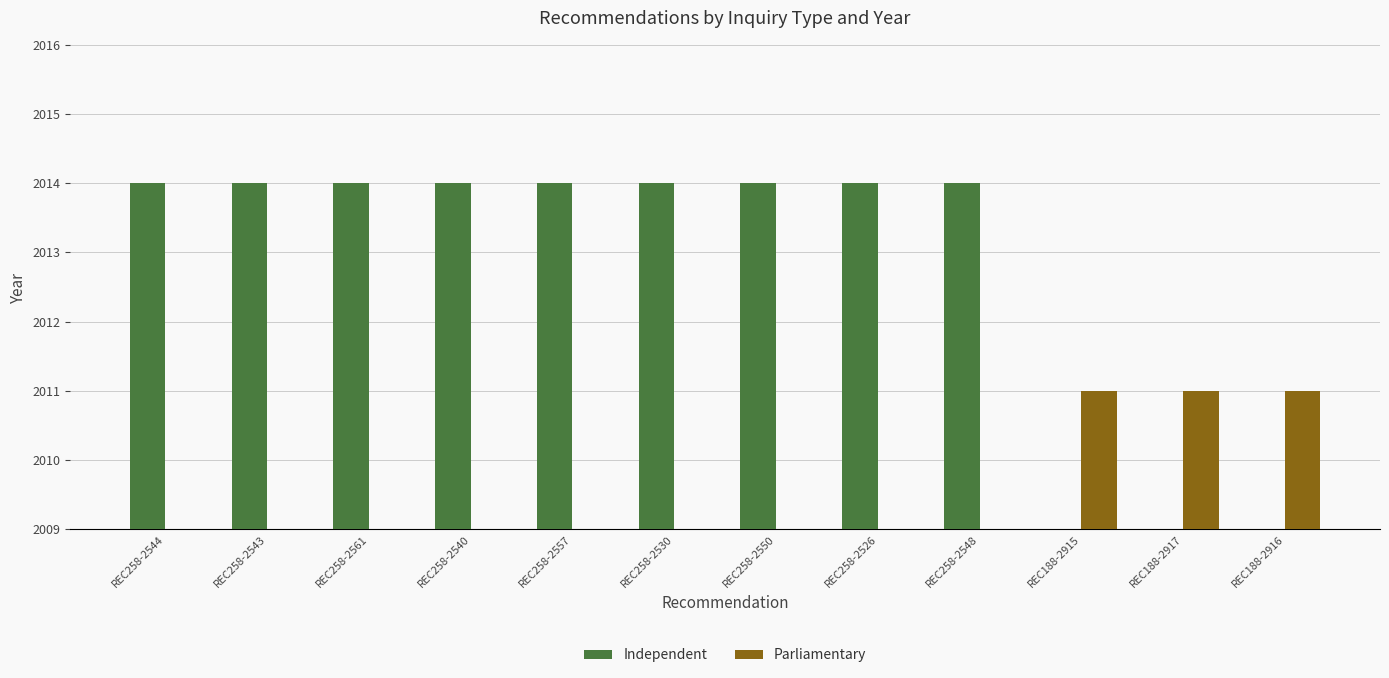

Which series has the largest range (max minus min)?

Independent